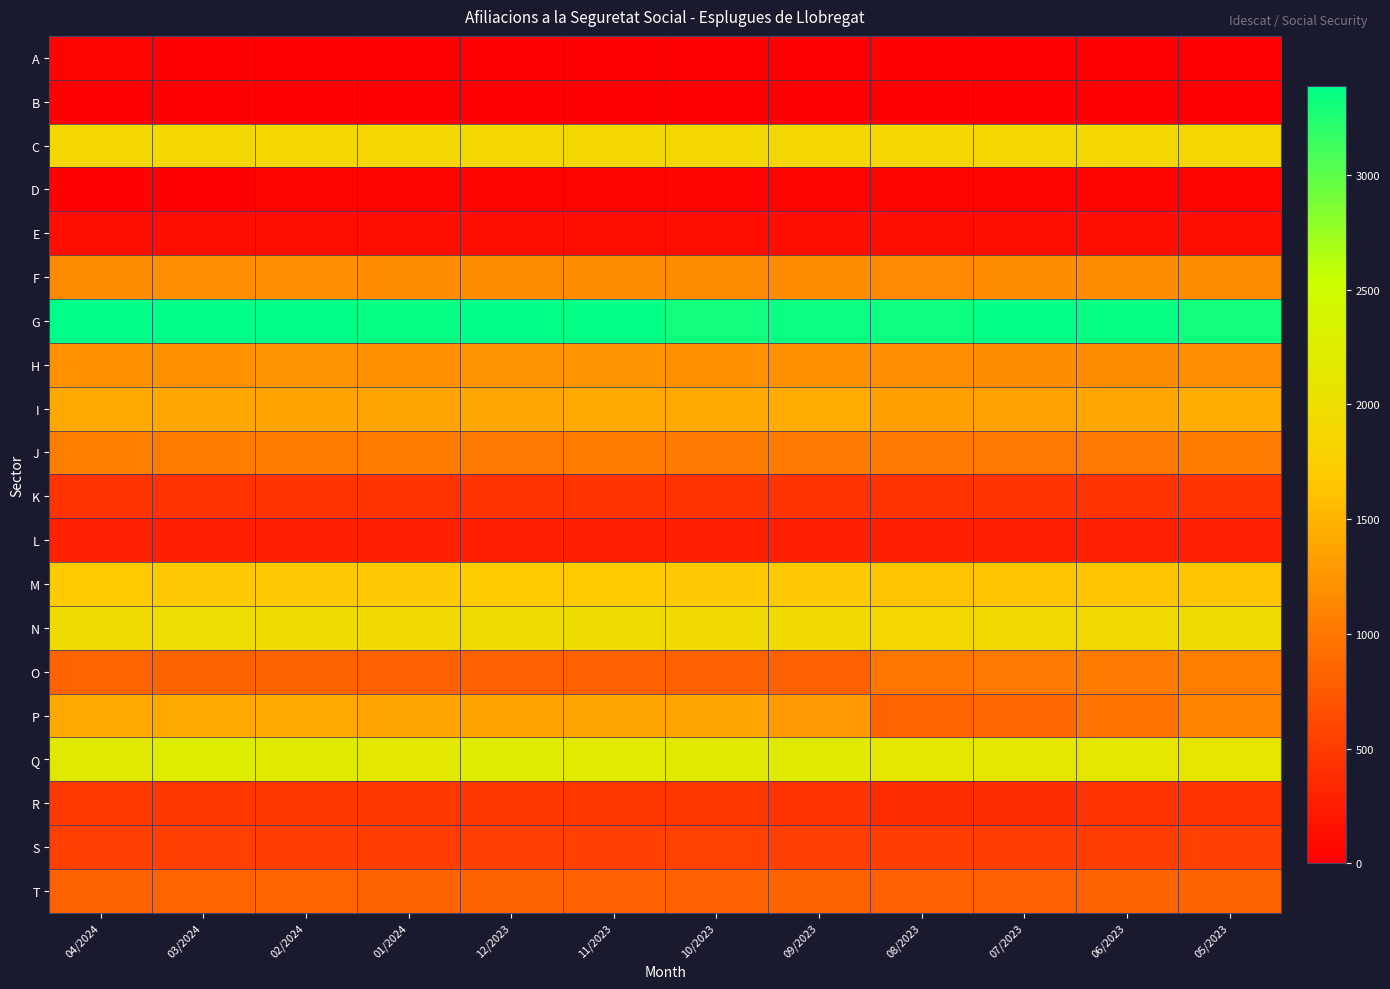

How many series are shown in this chart?

20